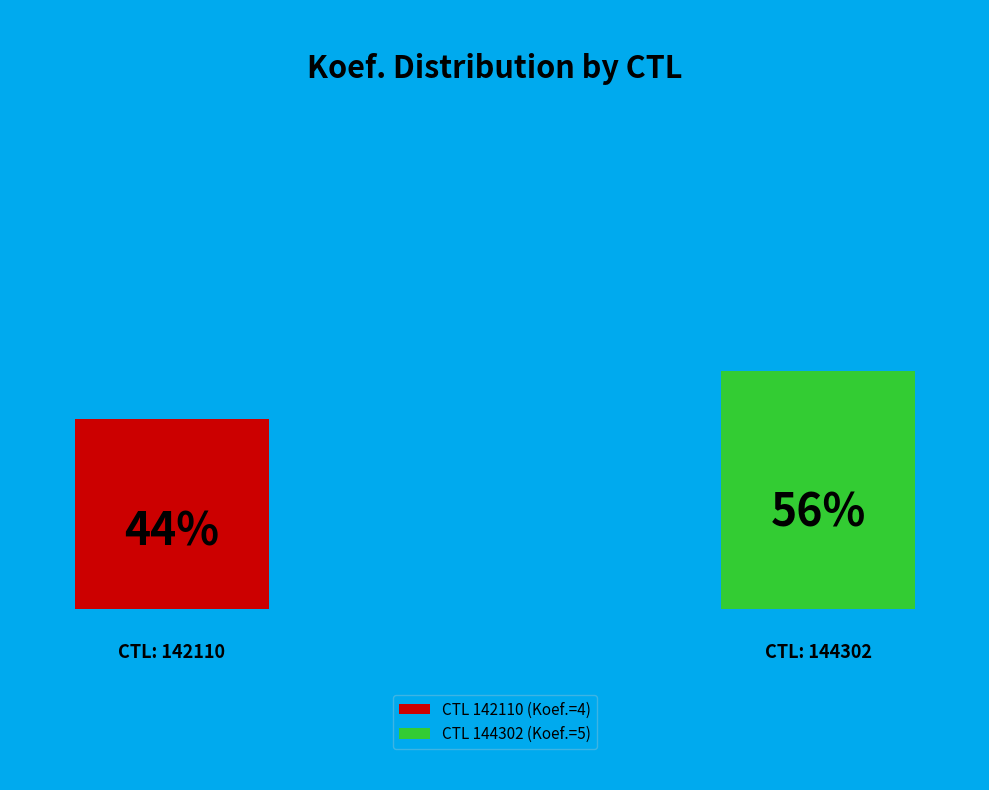

The 142110 slice represents 44% of the pie. True or false?

True